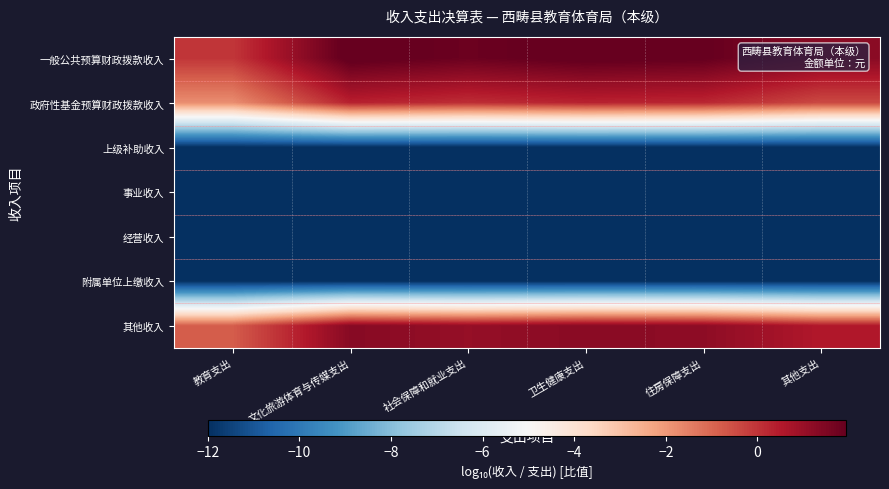

At 文化旅游体育与传媒支出, list the series in order from largest to smallest.

一般公共预算财政拨款收入, 其他收入, 政府性基金预算财政拨款收入, 上级补助收入, 事业收入, 经营收入, 附属单位上缴收入